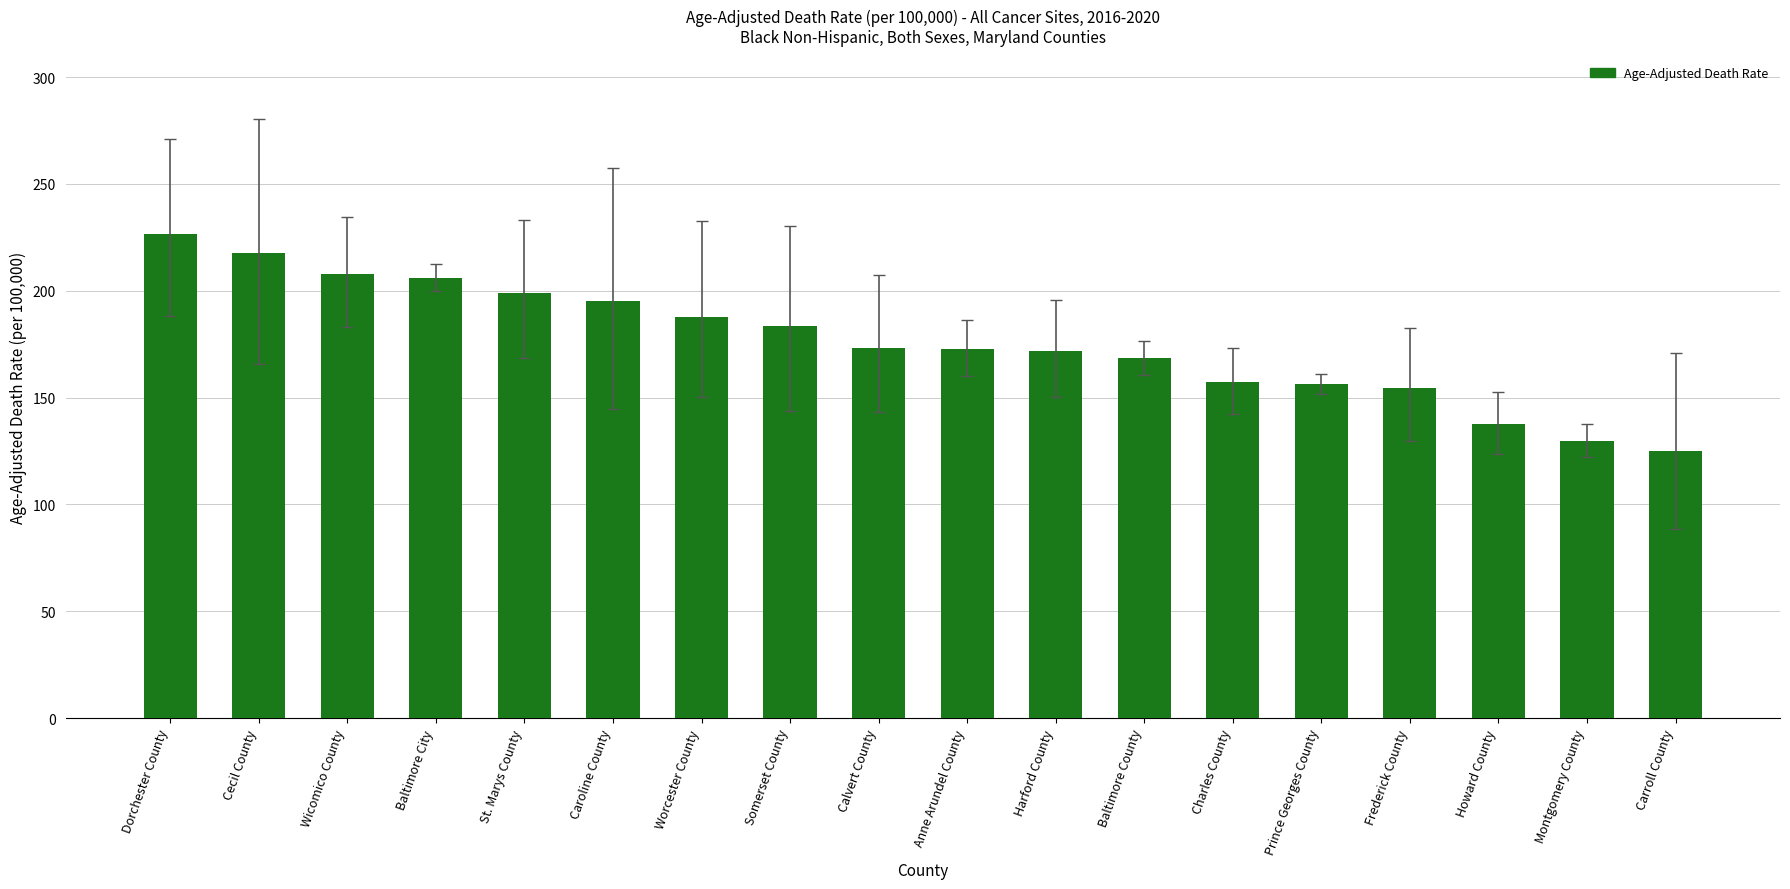

Which has a higher value, Montgomery County or Dorchester County?

Dorchester County